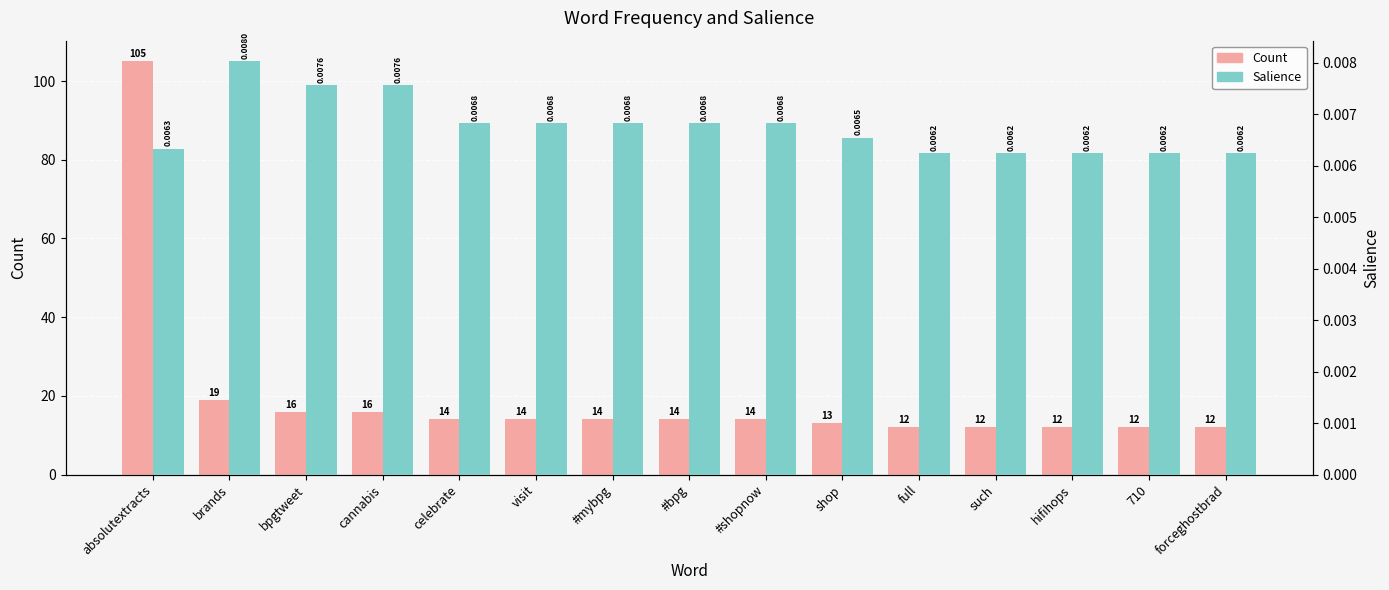

At which label is Count closest to 58?

brands